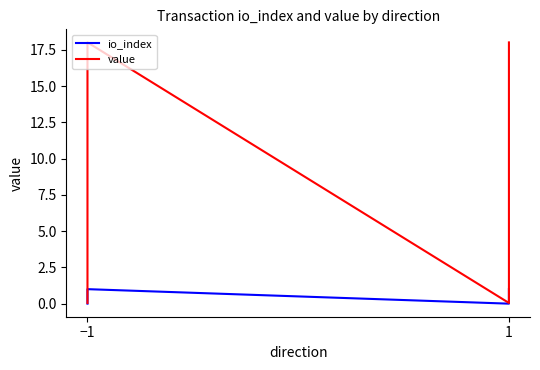

How many lines are shown in the chart?

2